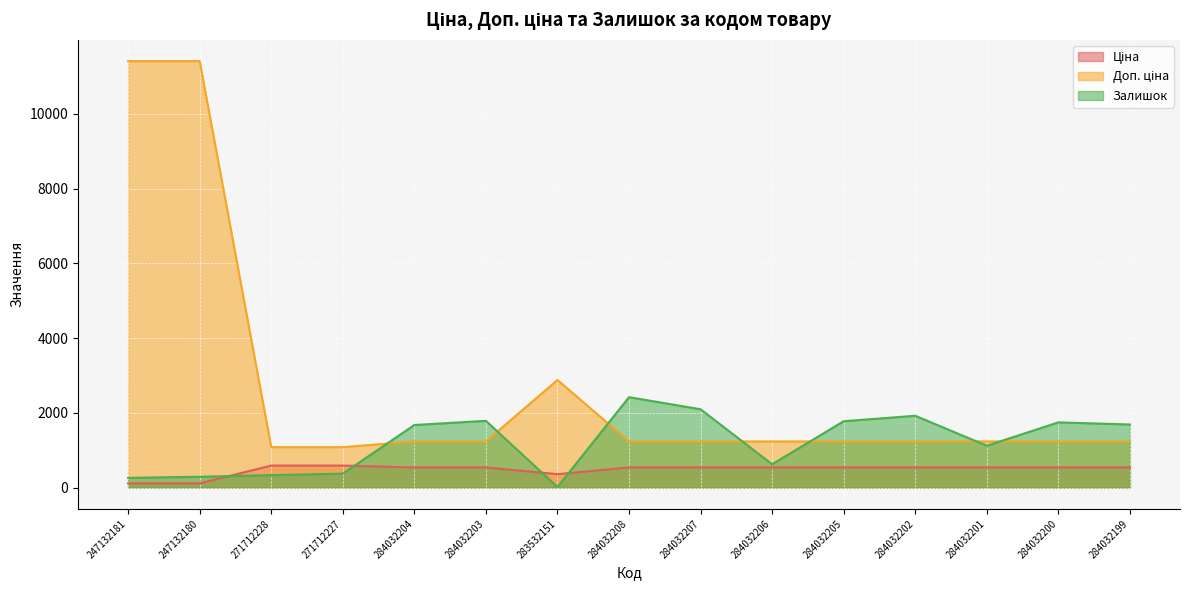

What is the sum of all Ціна values?

7157.9